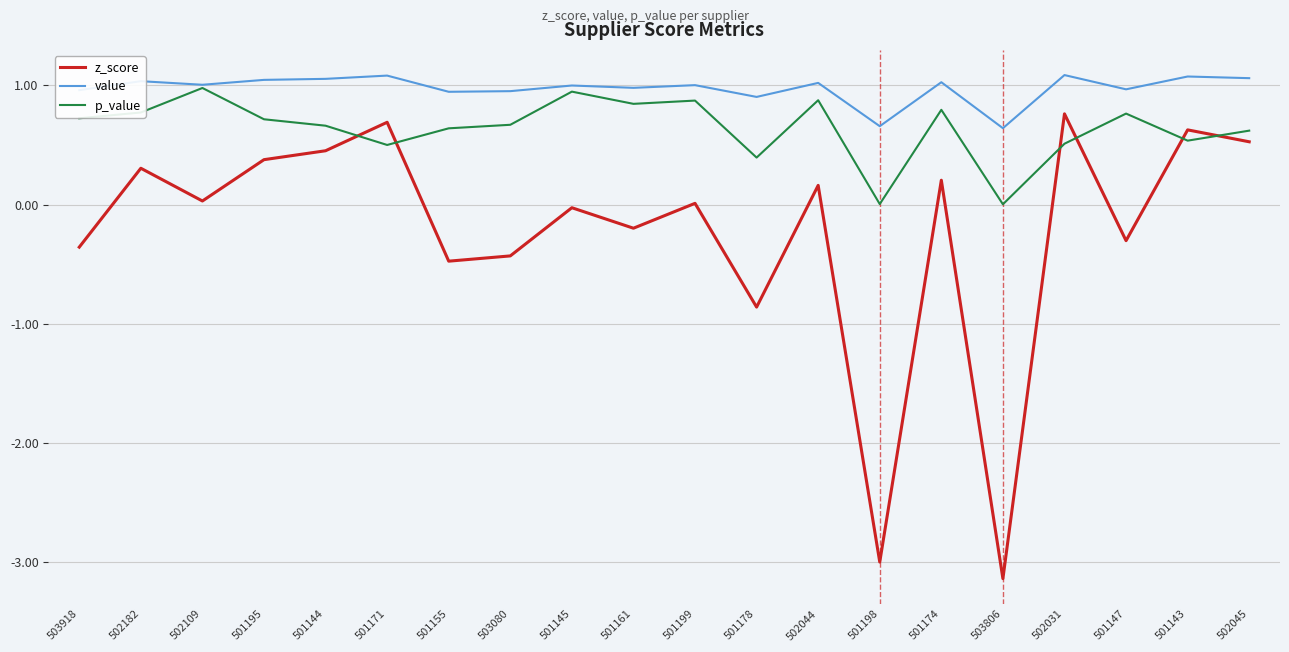

The p_value series shows 0.6 at 501161. True or false?

False